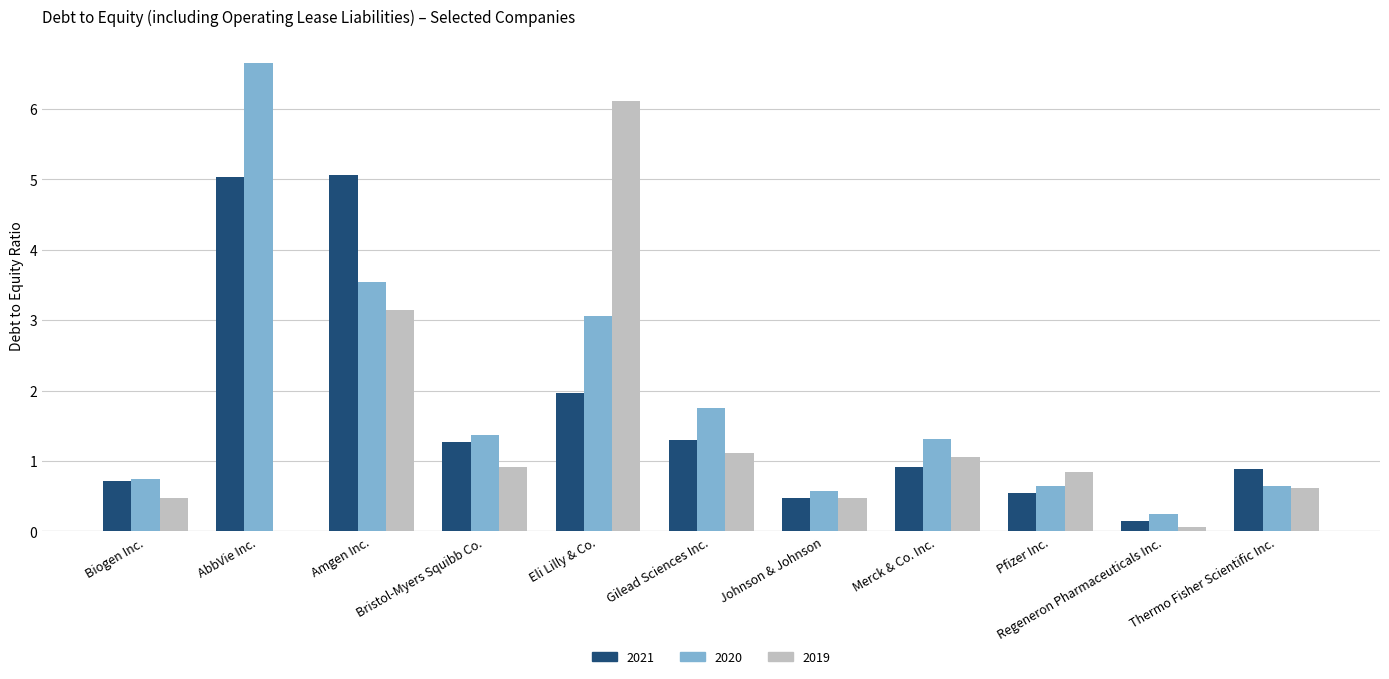

At which label does 2020 reach its peak?

AbbVie Inc.